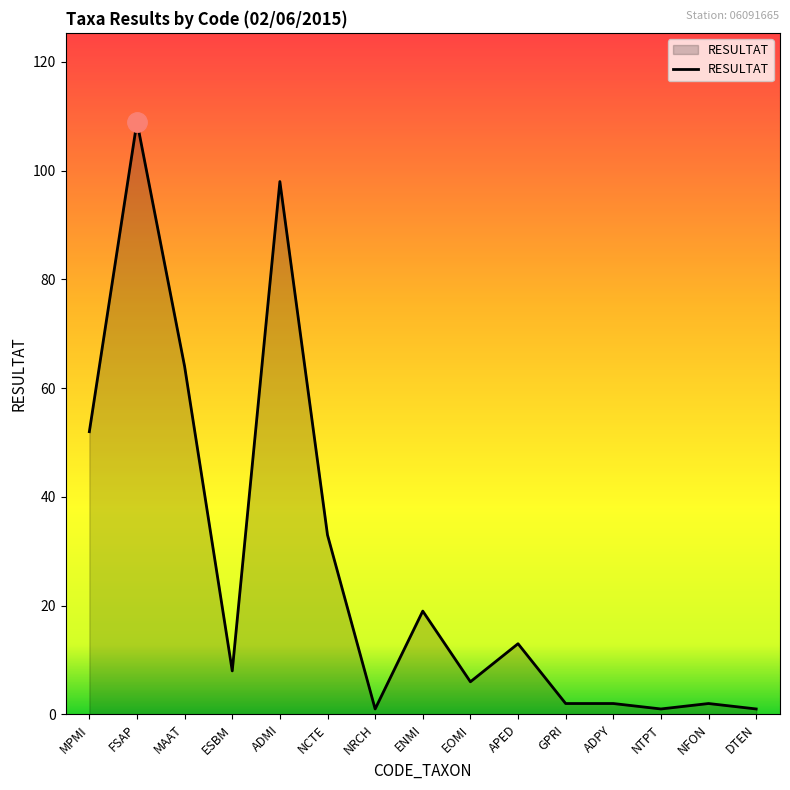

What value does the data have at NFON?

2